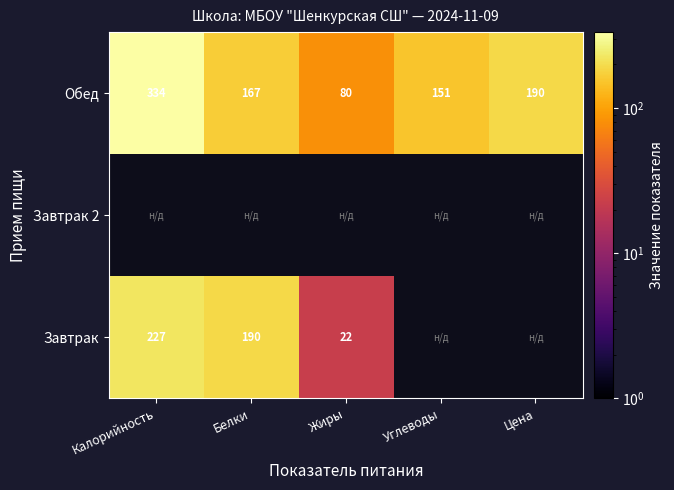

What is the sum of all Обед values?

922